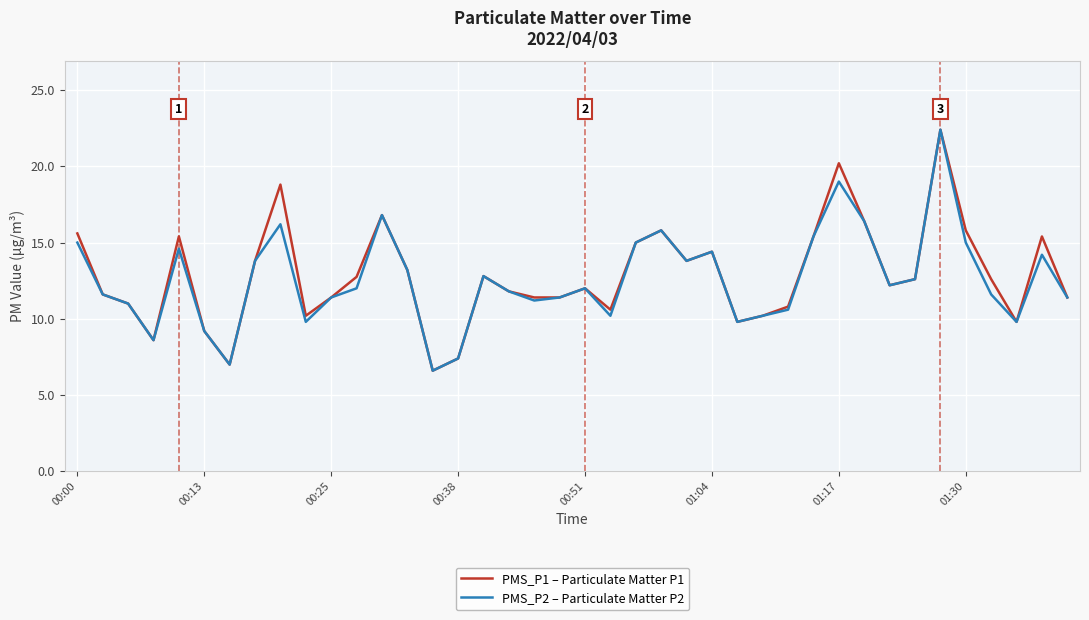

What is the maximum value for PMS_P2 – Particulate Matter P2?

22.4